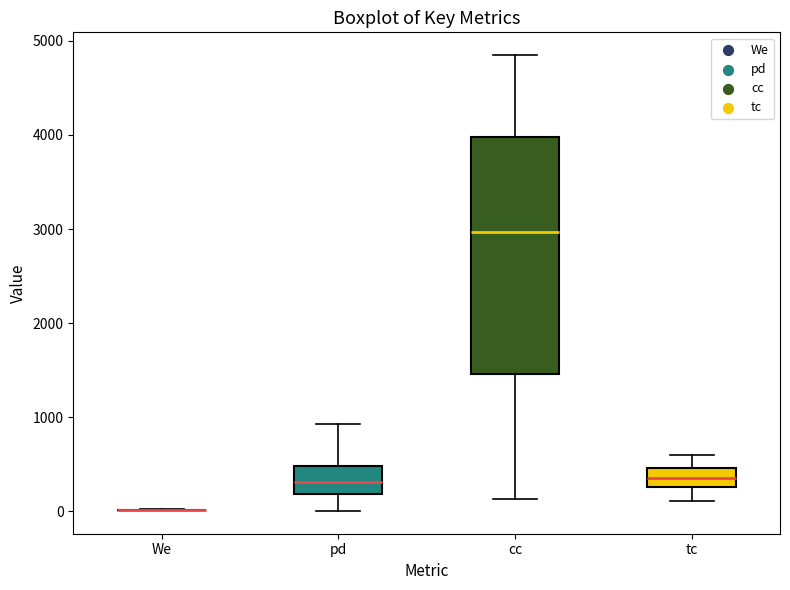

Where does the median line of the box for pd sit on the y-axis? The values are not printed on the chart, so give them approximately, as read against the axis.

300